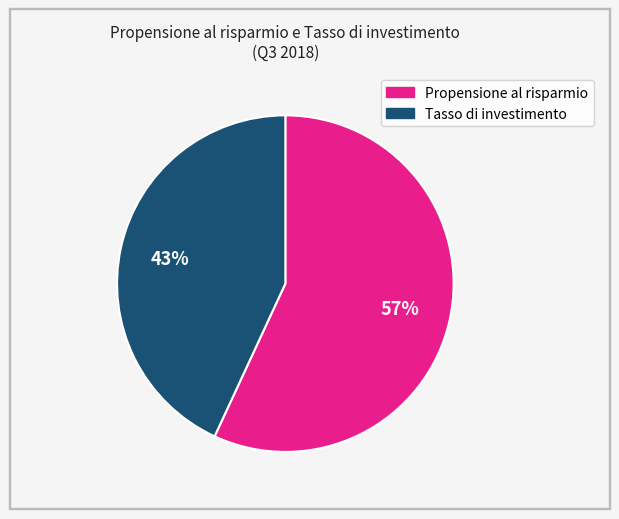

Is there a majority slice in this chart?

Yes